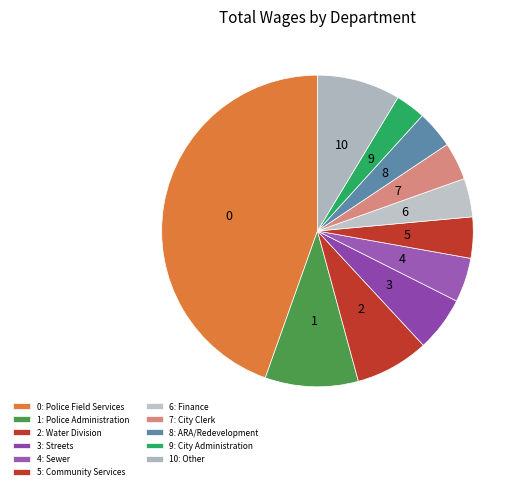

To the nearest percent, what is the average slice percentage?

9%